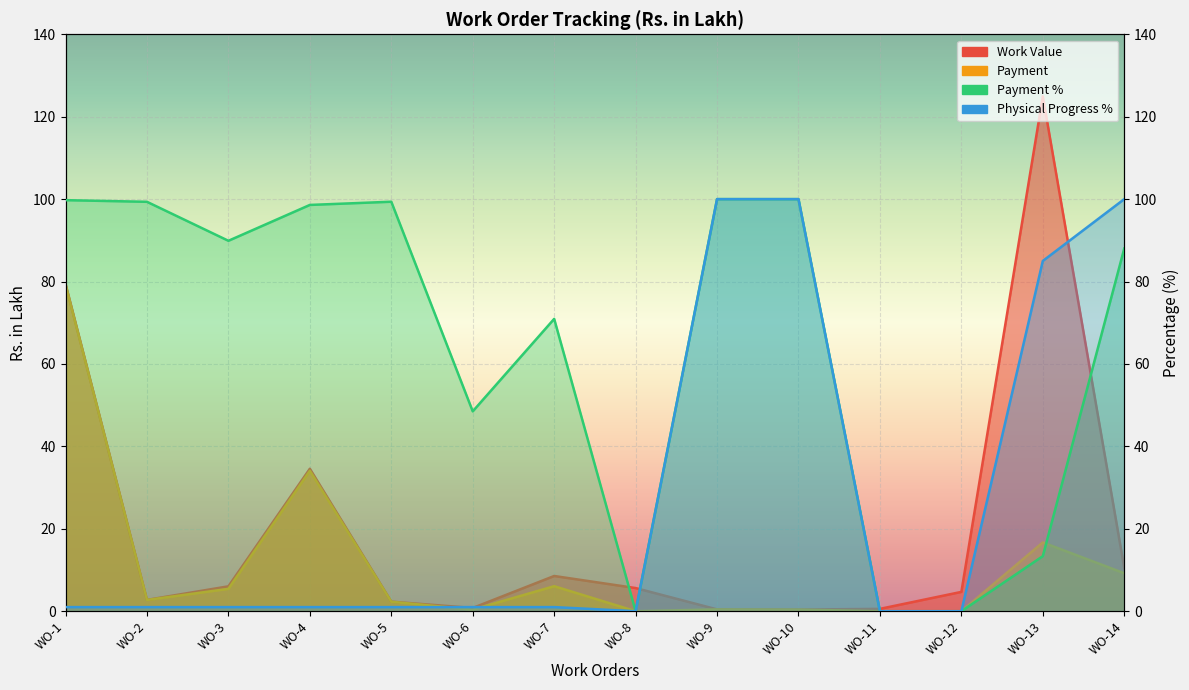

What are all the series names shown in the legend?

Work Value, Payment, Payment %, Physical Progress %